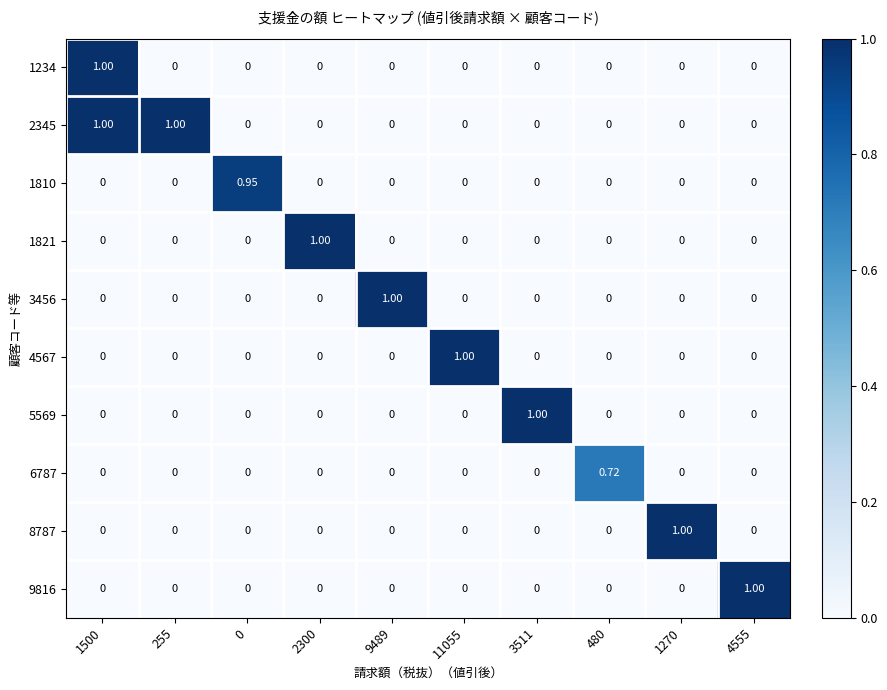

At which category does the chart reach its minimum across all series?

255